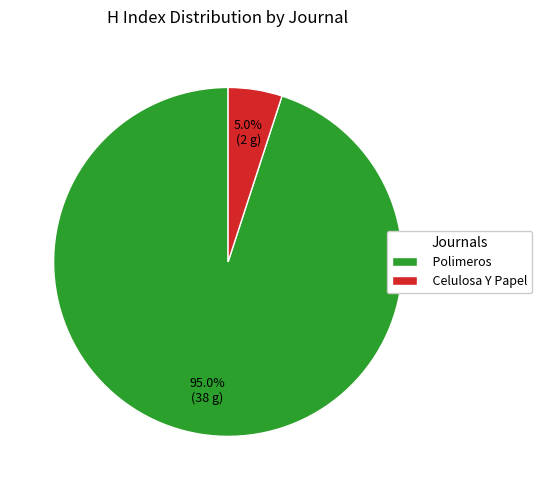

Rank the categories by value from highest to lowest.

Polimeros, Celulosa Y Papel